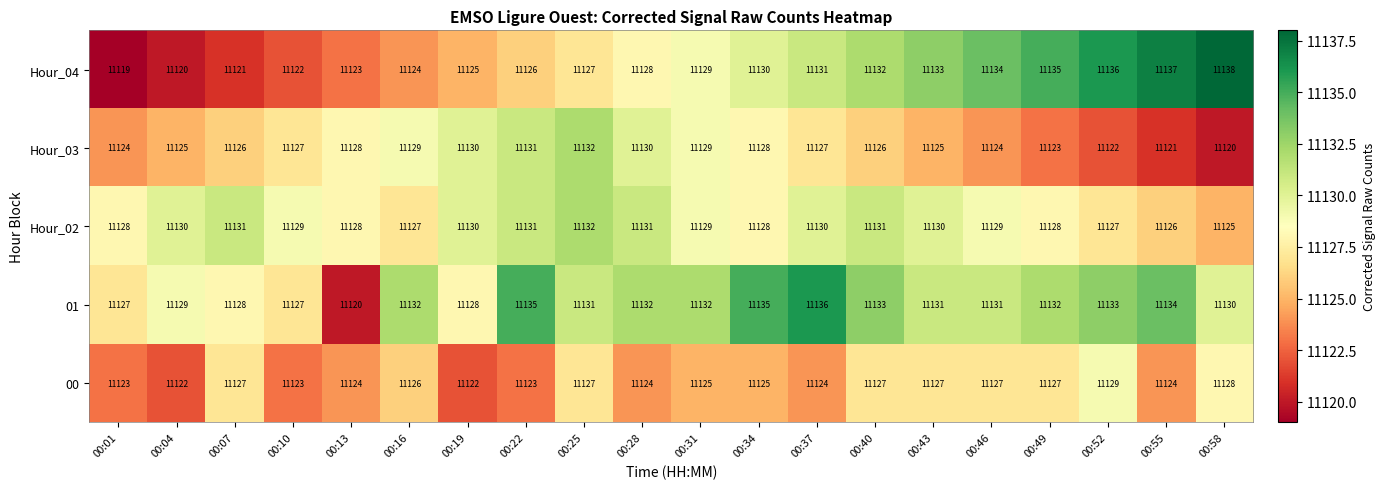

What is the total value across all series at 00:43?

55646